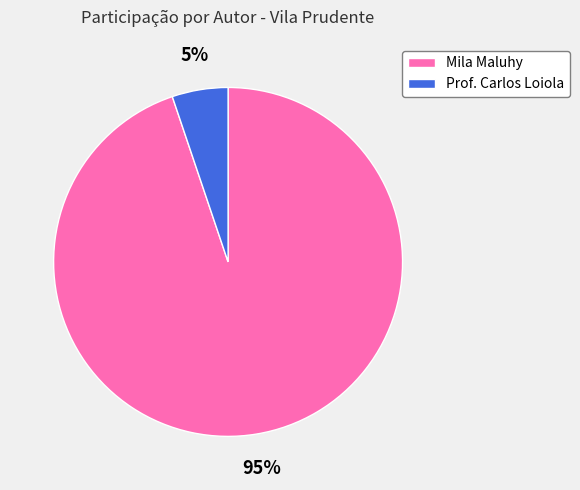

To the nearest percent, what percentage of the pie is Mila Maluhy?

95%